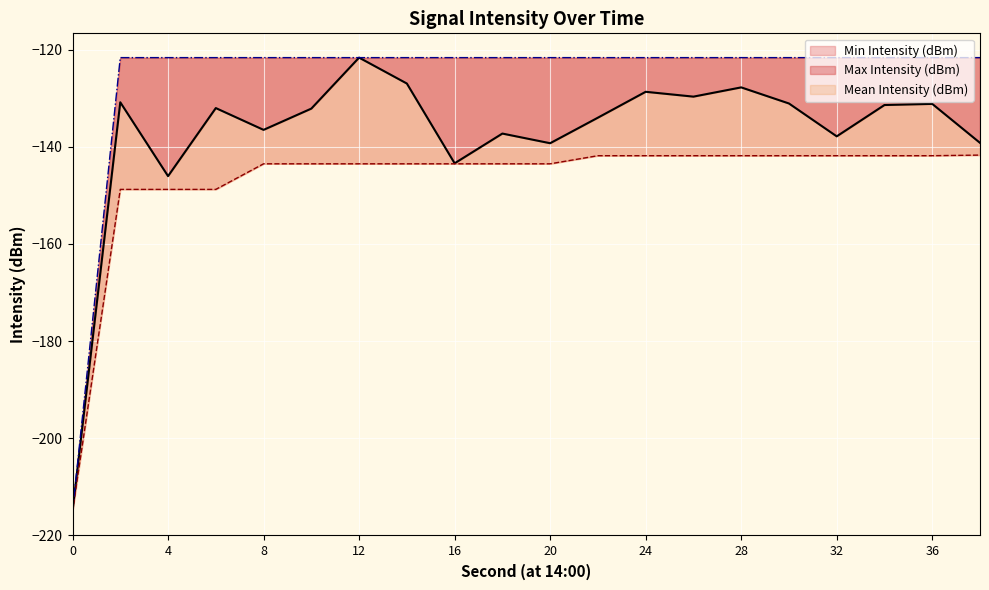

How many data points does each series have?

20